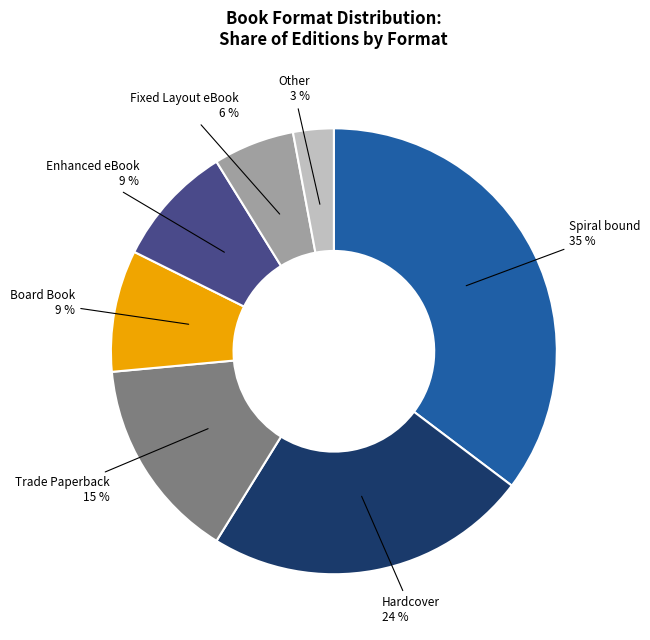

Is there any slice that represents more than half of the pie?

No